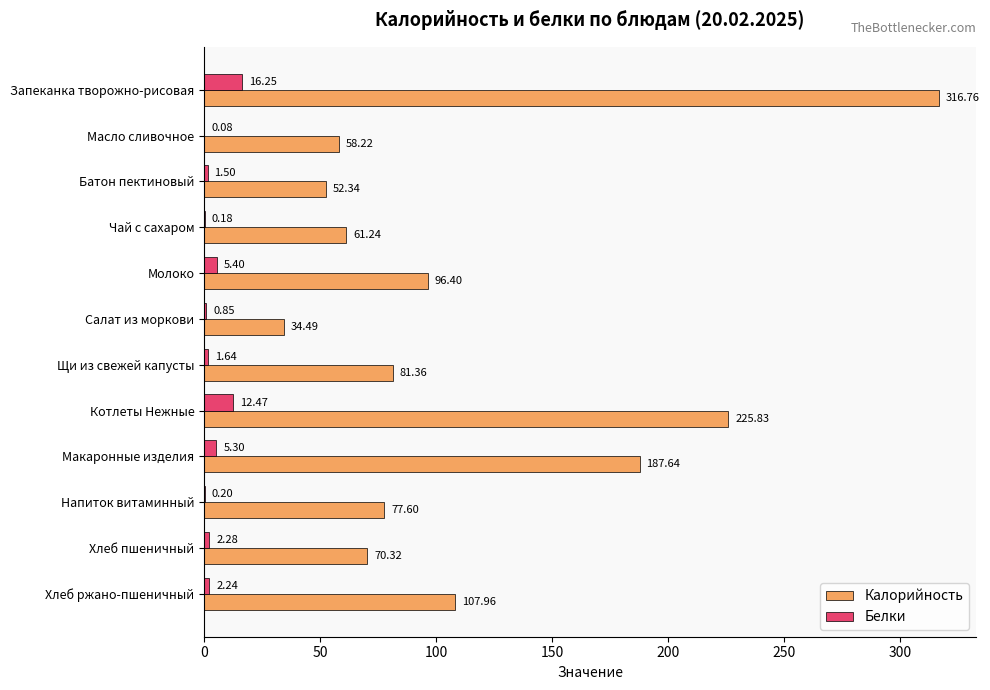

At which label is Калорийность closest to 175?

Макаронные изделия